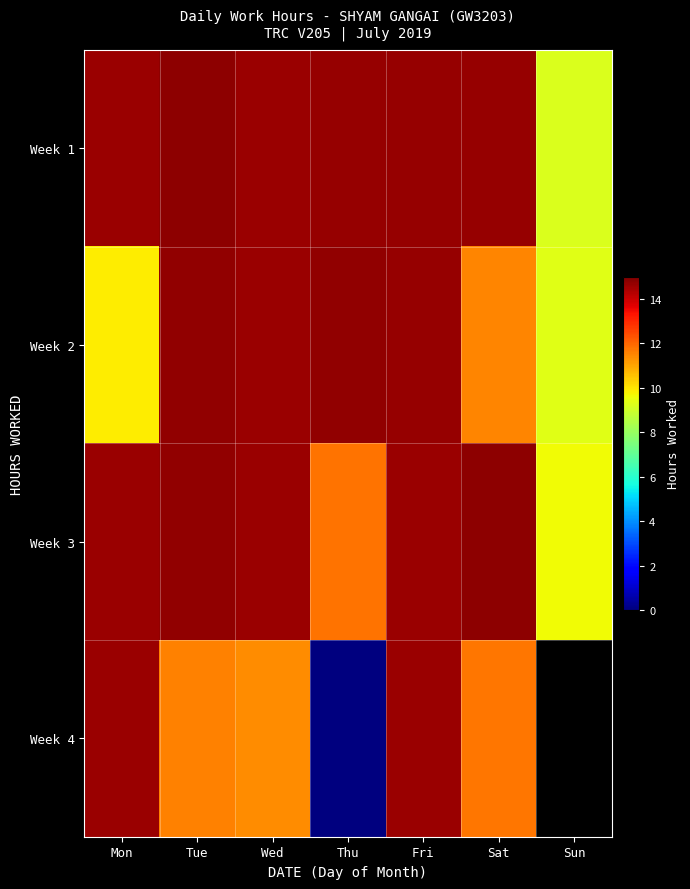

At how many categories does at least one series exceed 7?

7